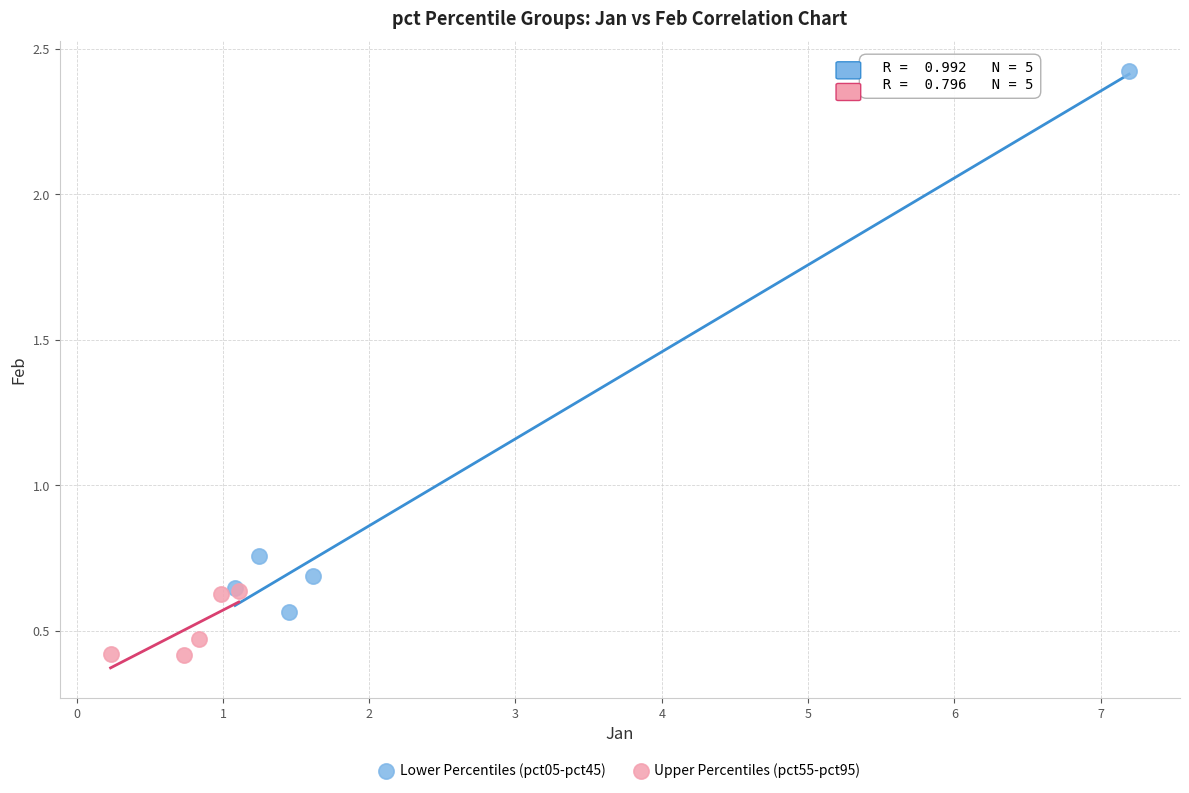

Which series has the largest Y range (max minus min)?

Lower Percentiles (pct05-pct45)